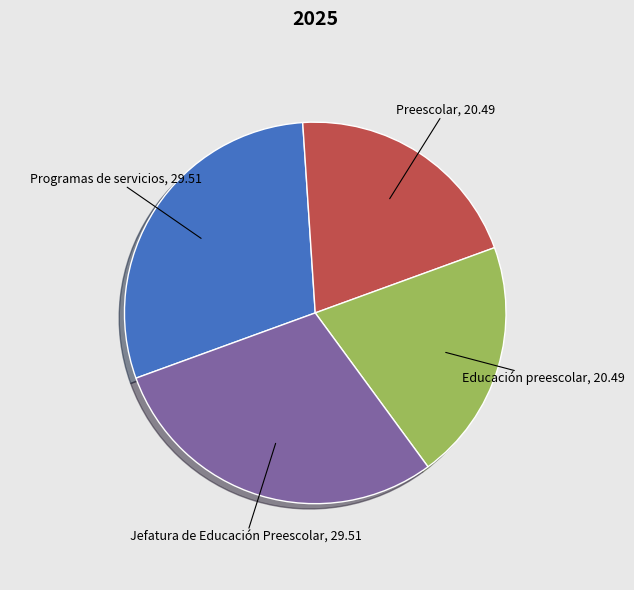

Is there a majority slice in this chart?

No